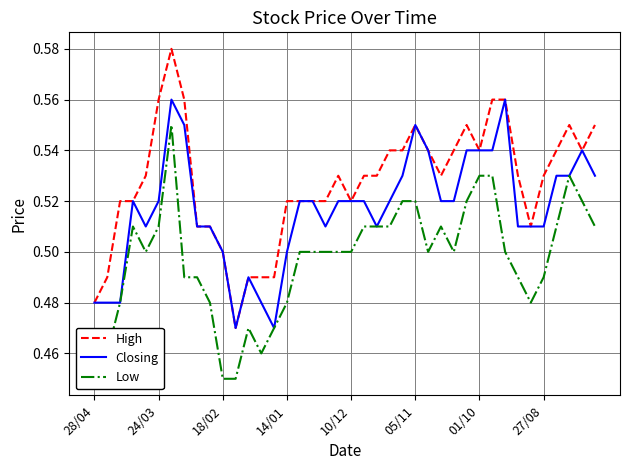

True or false: Low and High intersect in this chart.

False